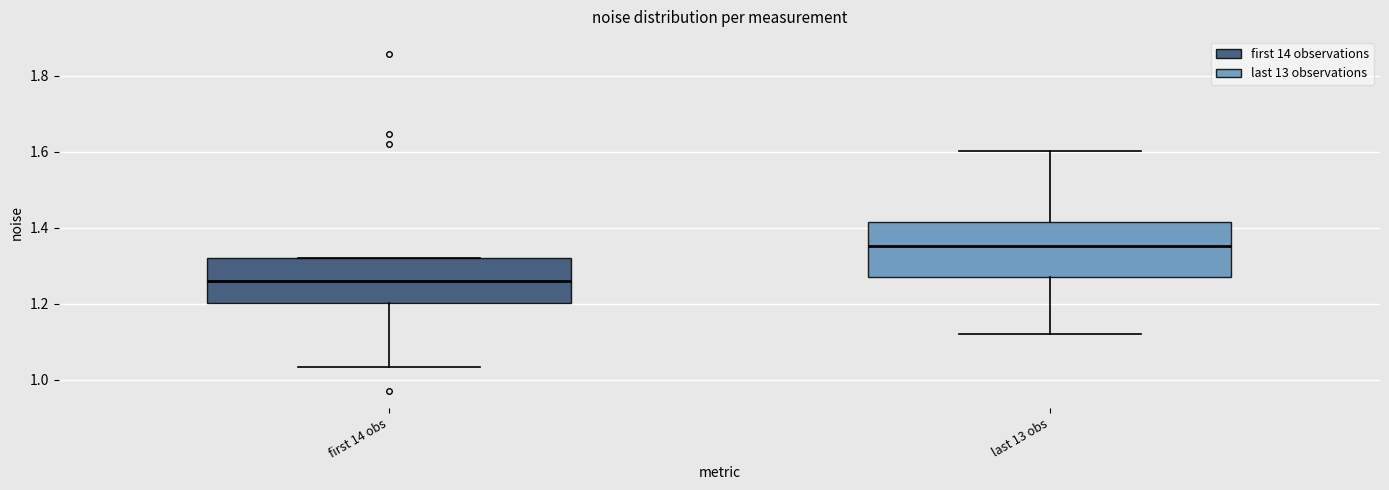

Comparing the boxes themselves (not the whiskers), which one is the tallest?

last 13 obs